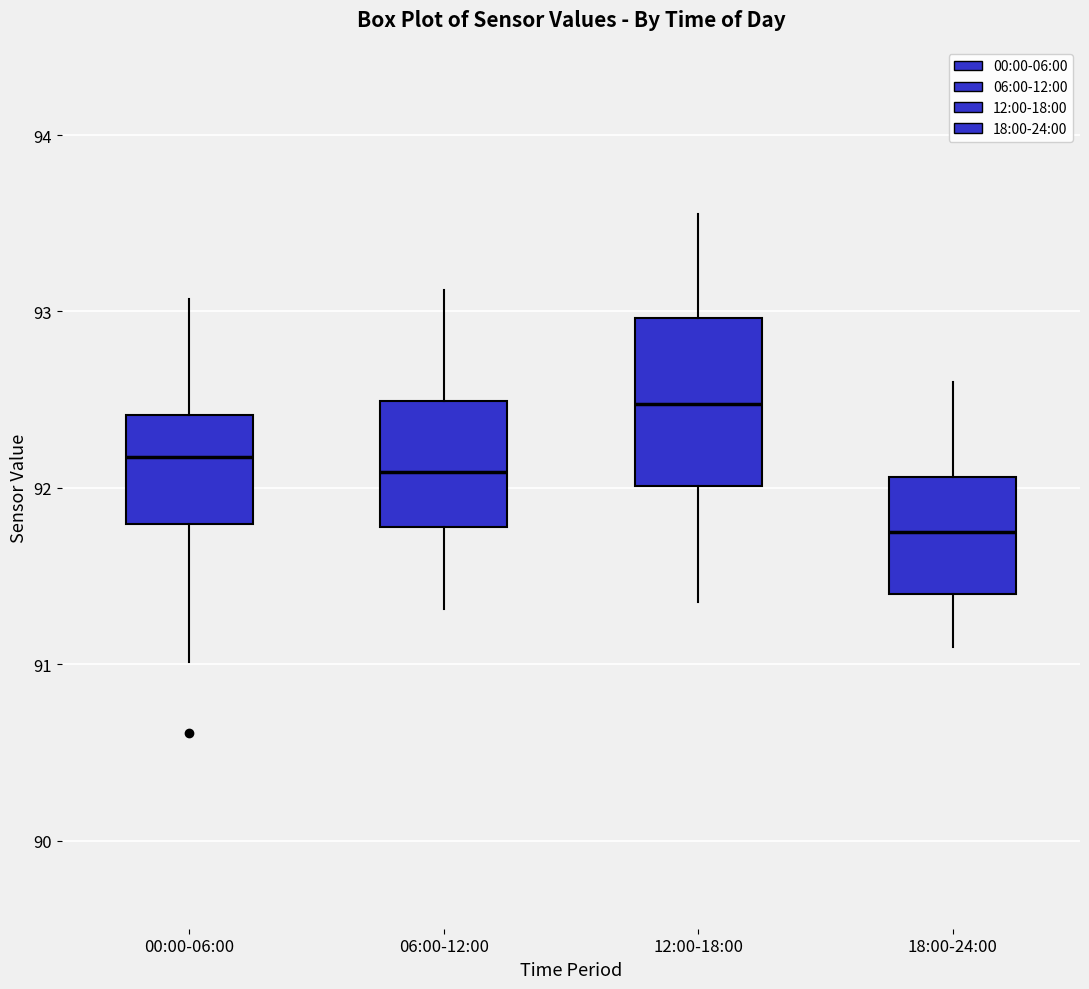

Where is the upper edge of the box for 00:00-06:00 on the y-axis? The values are not printed on the chart, so give them approximately, as read against the axis.

92.4